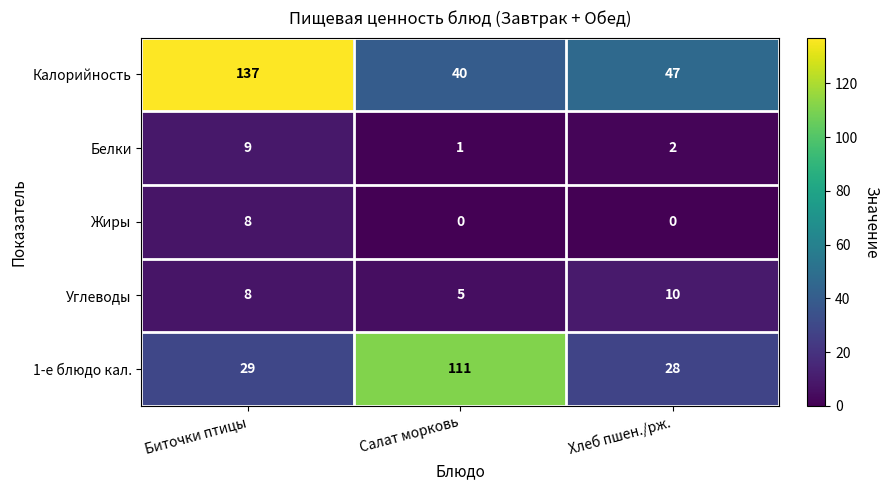

What is the total value across all series at Салат морковь?

157